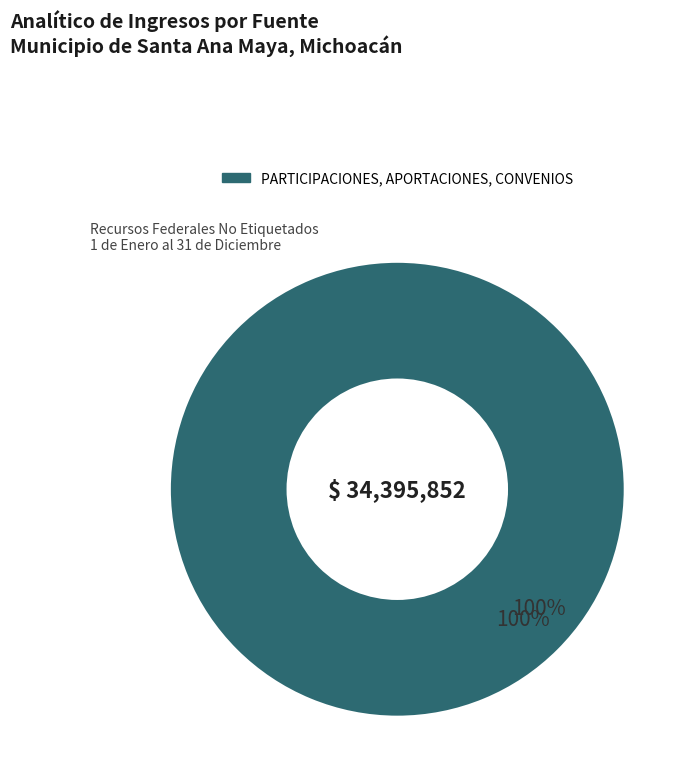

Count the number of slices in the pie.

6